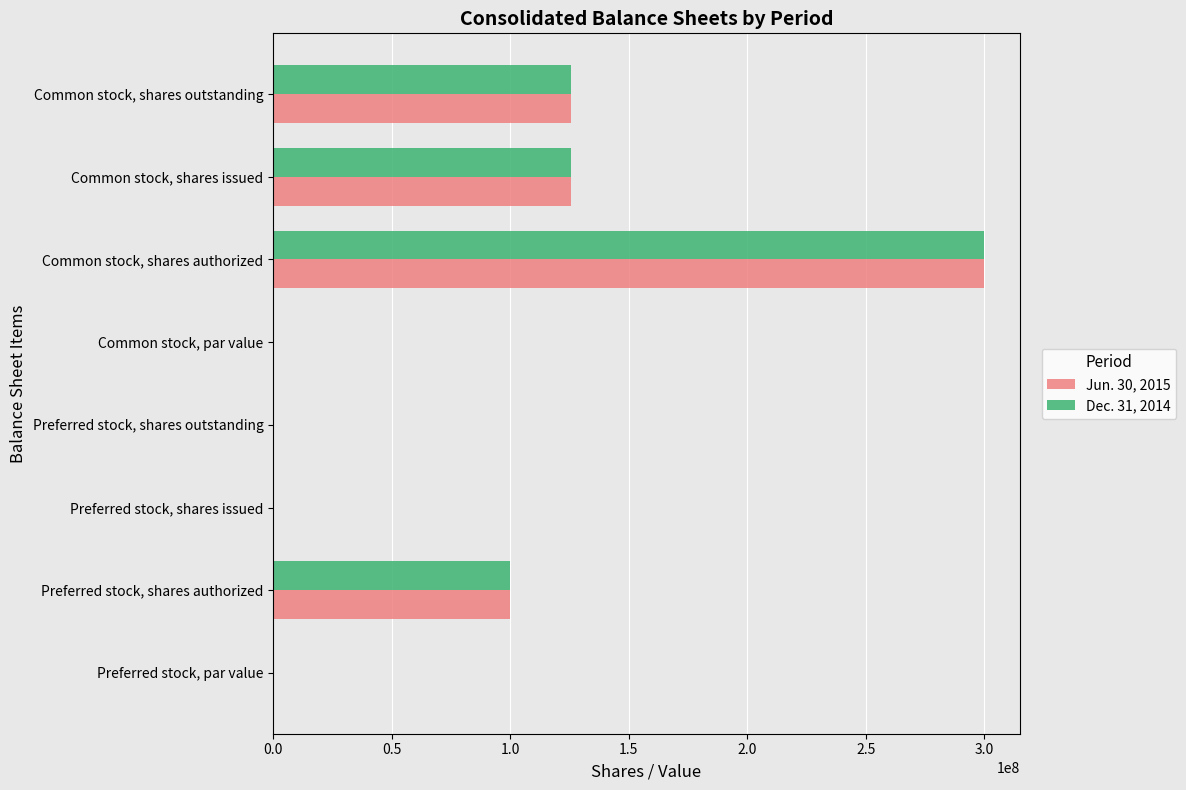

What are all the series names shown in the legend?

Jun. 30, 2015, Dec. 31, 2014